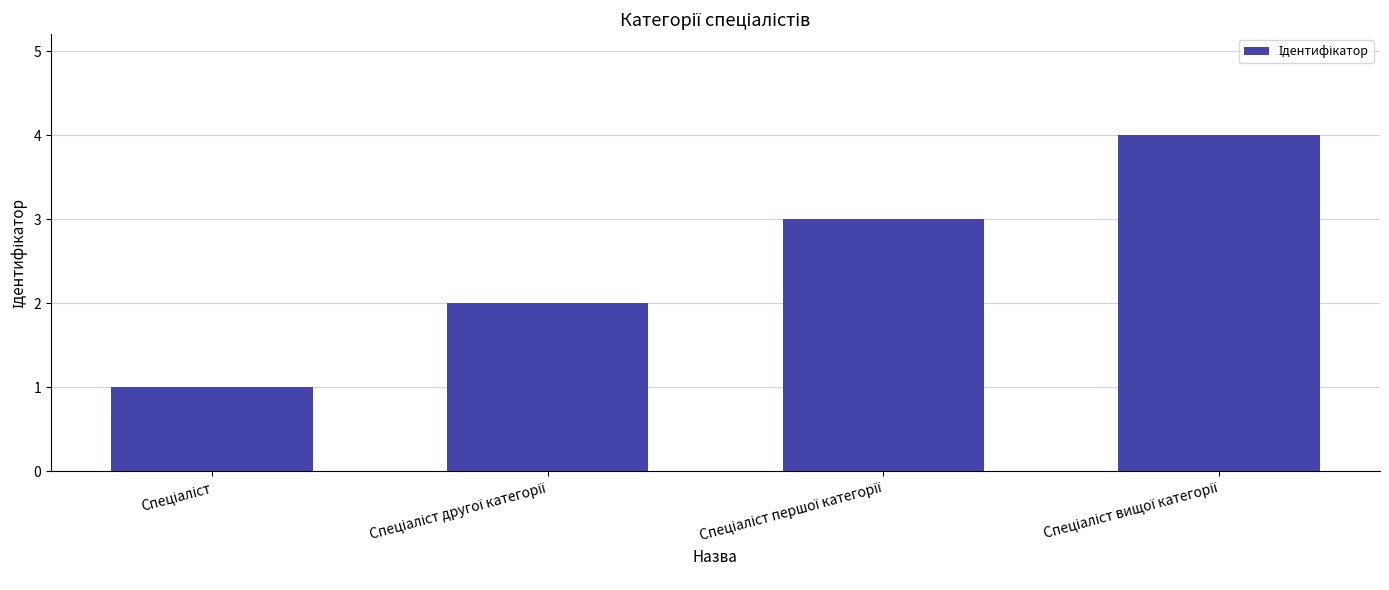

How many categories are shown in the chart?

4